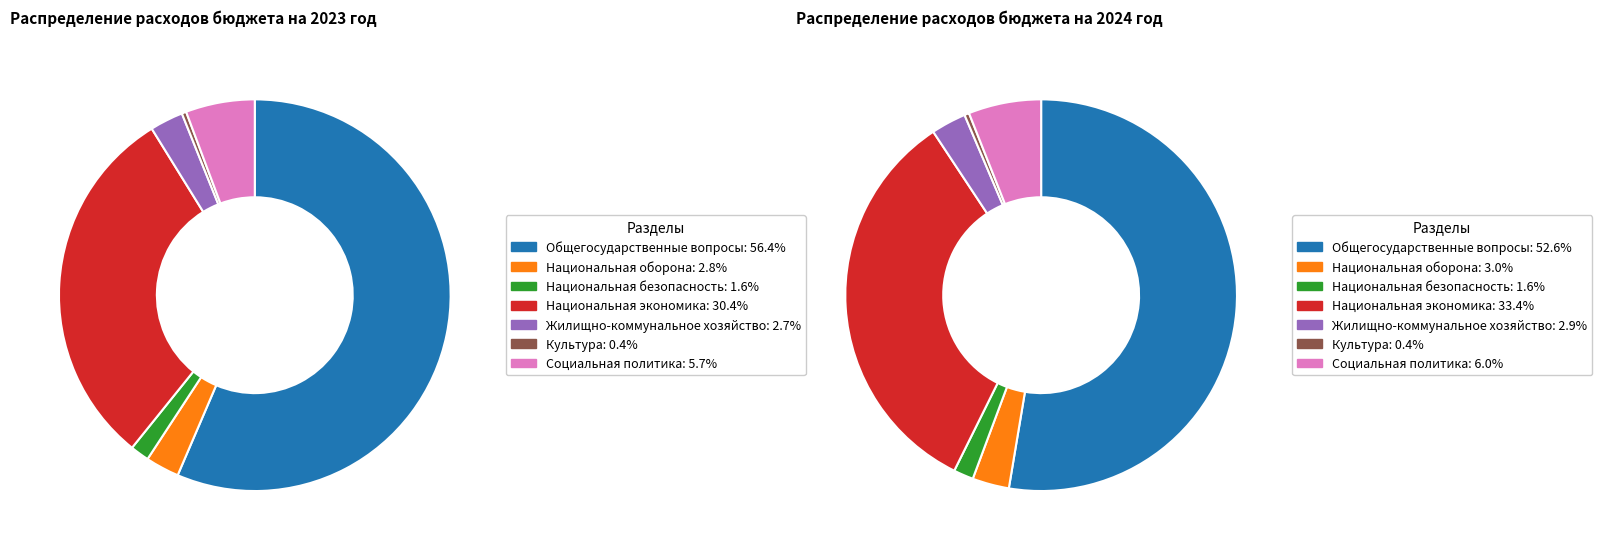

Combined, what portion of the pie is Жилищно-коммунальное хозяйство and Общегосударственные вопросы?

59.2%